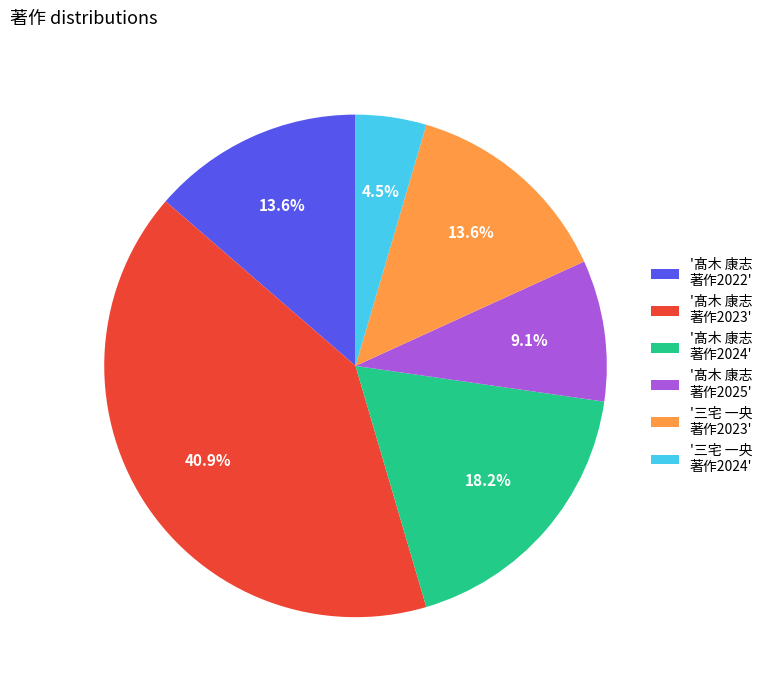

To the nearest percent, what is the difference between the largest and smallest slice percentages?

36%